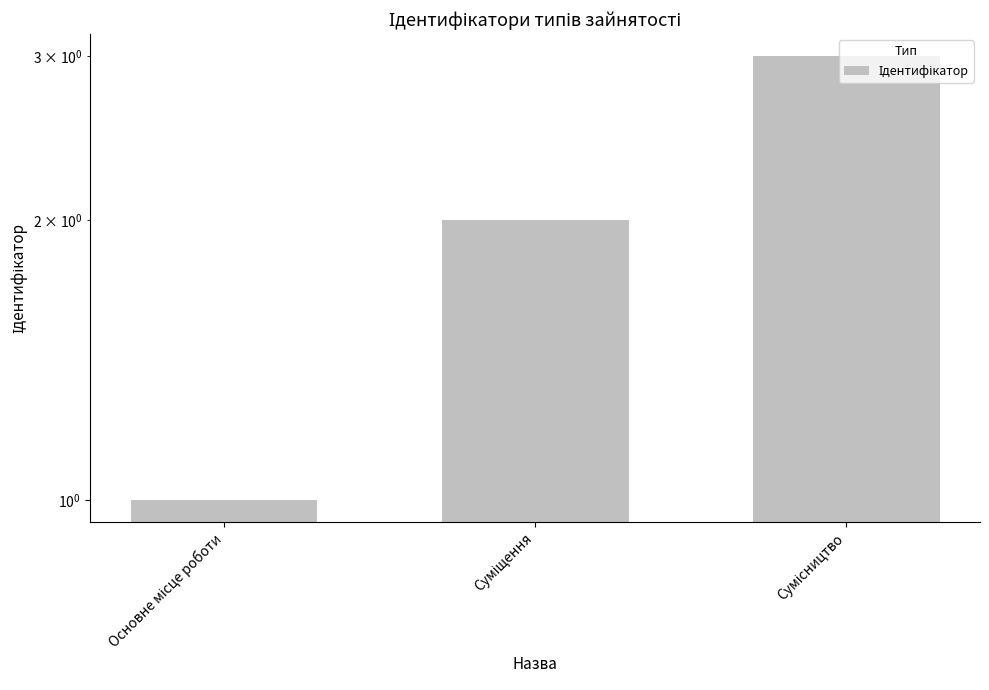

Rank the categories by value from lowest to highest.

Основне місце роботи, Суміщення, Сумісництво